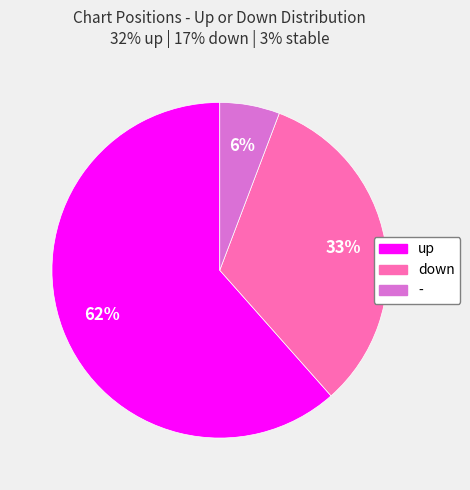

What is the ratio of the value at down to the value at up?

0.5